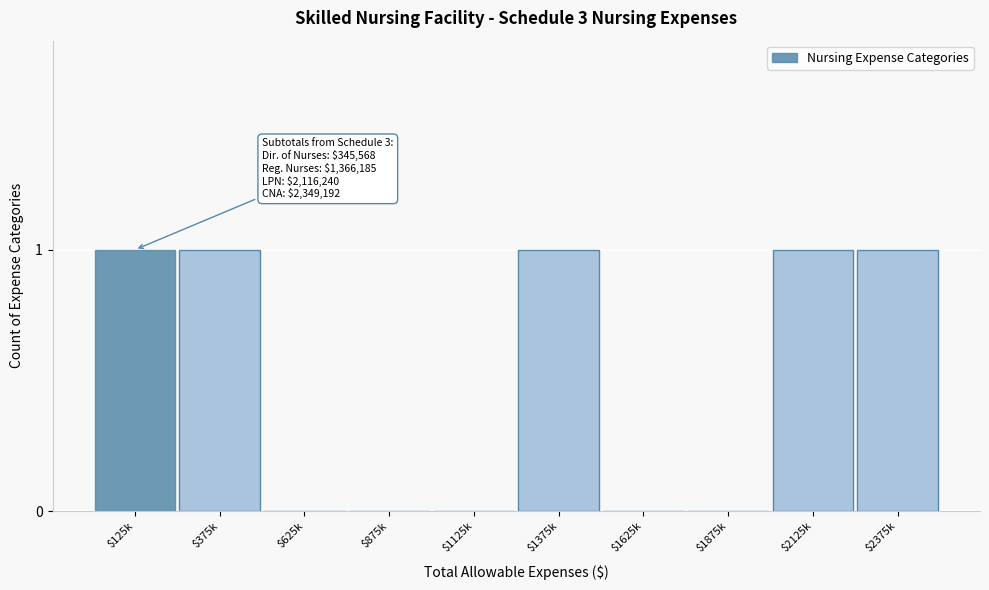

What is the sum of all values?

5